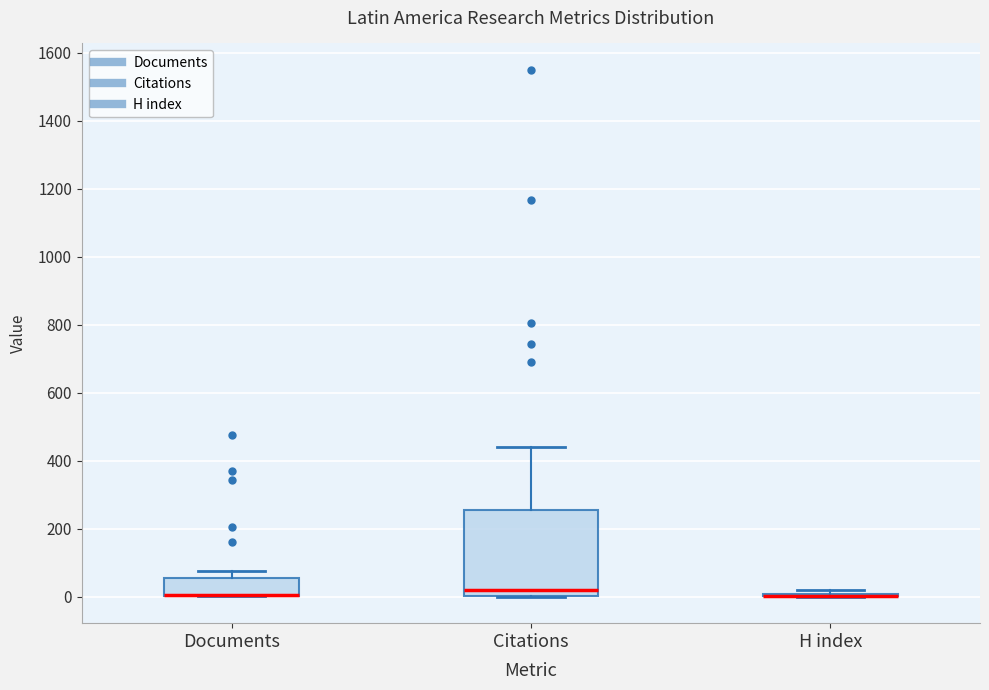

Where does the upper whisker of the box for Documents end on the y-axis? The values are not printed on the chart, so give them approximately, as read against the axis.

80